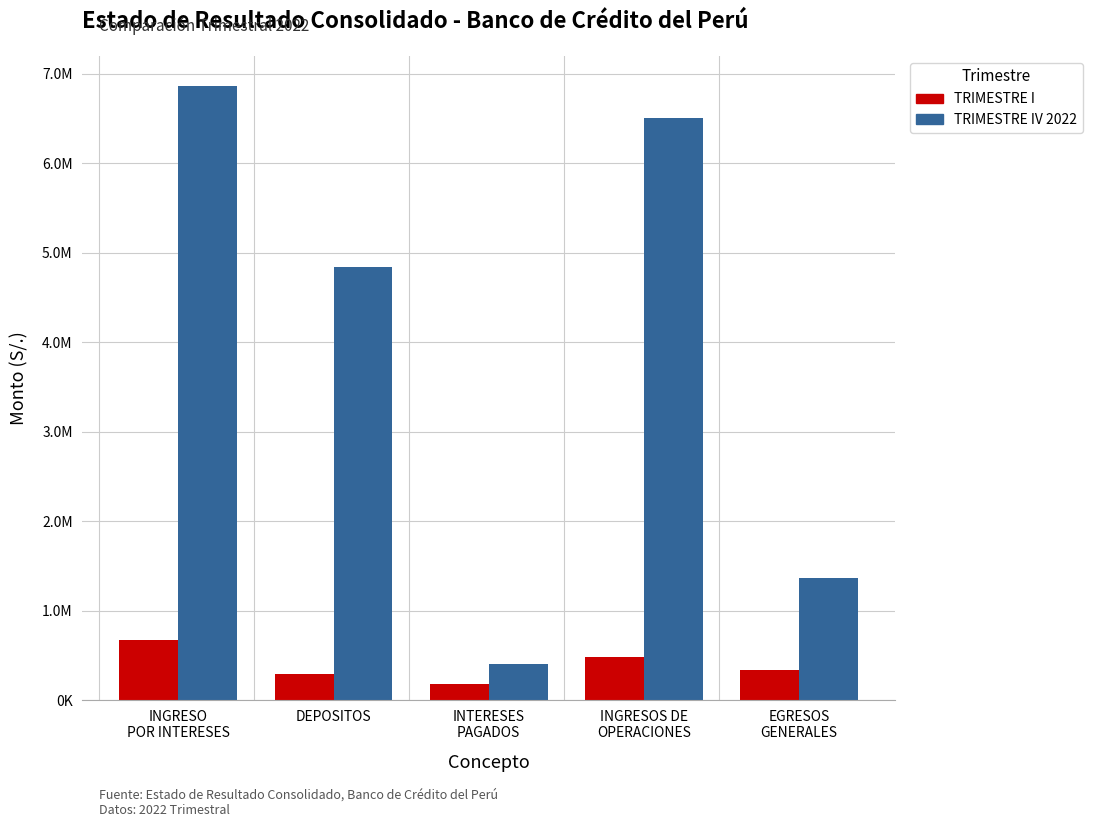

At how many categories does at least one series exceed 5547485?

2